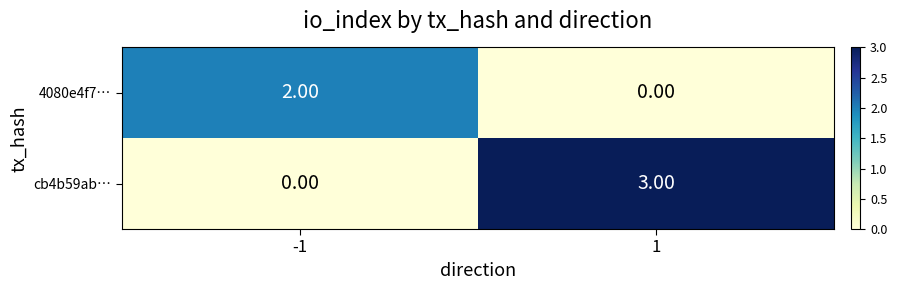

What is the difference between the maximum and minimum values in the cb4b59ab… series?

3